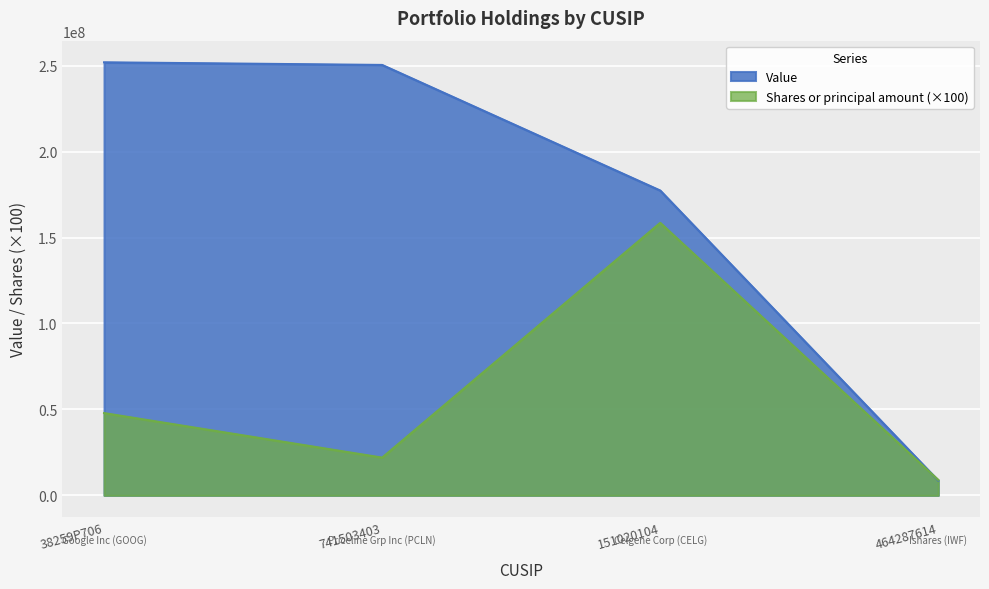

True or false: Shares or principal amount has a value of 21961800 at 741503403.

True